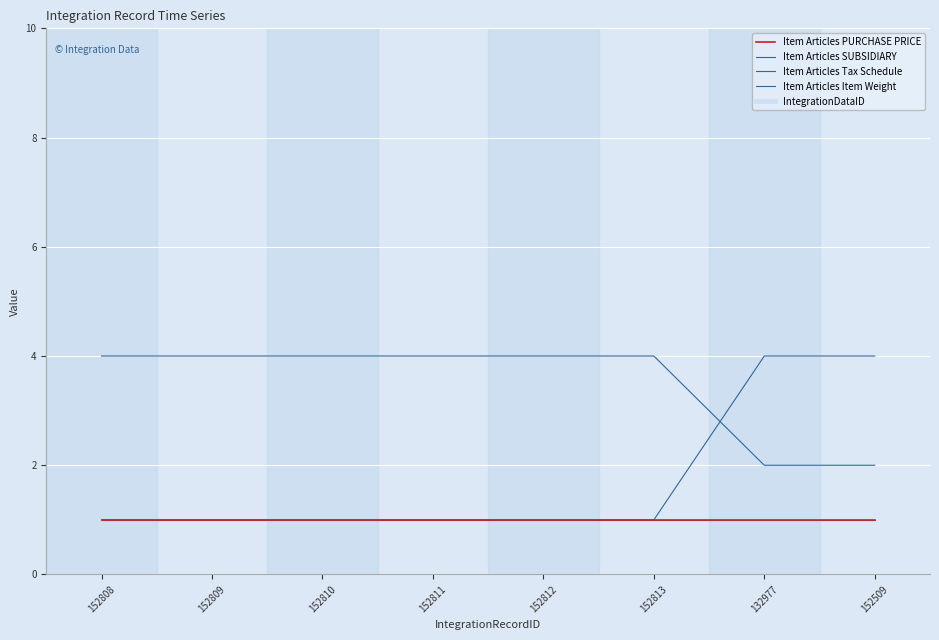

Which has a higher value, 152812 or 152808?

152812